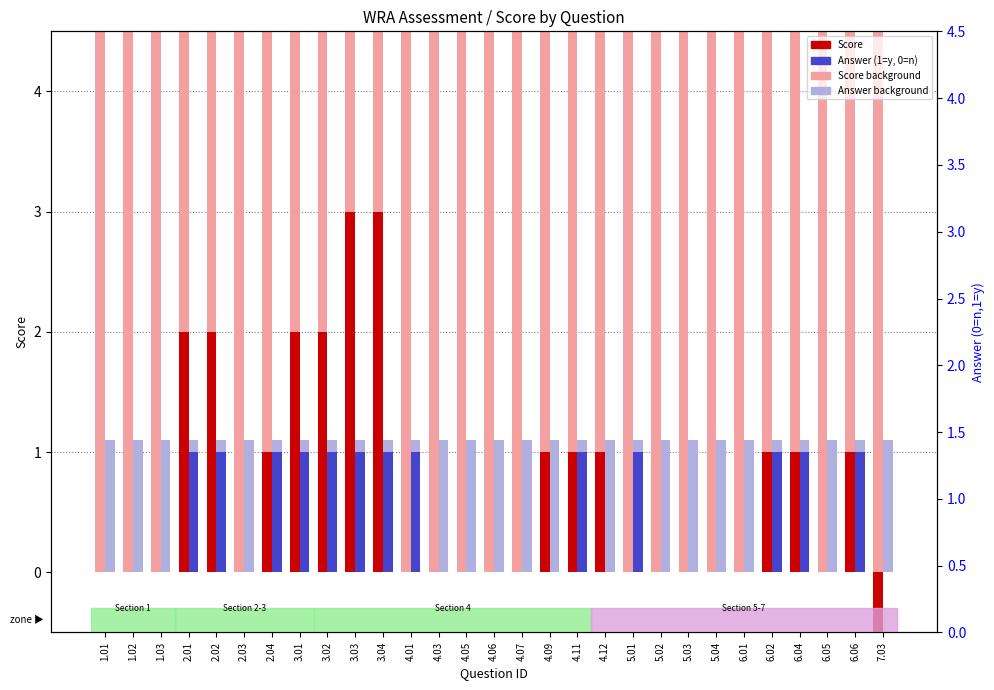

How many series are shown in this chart?

4